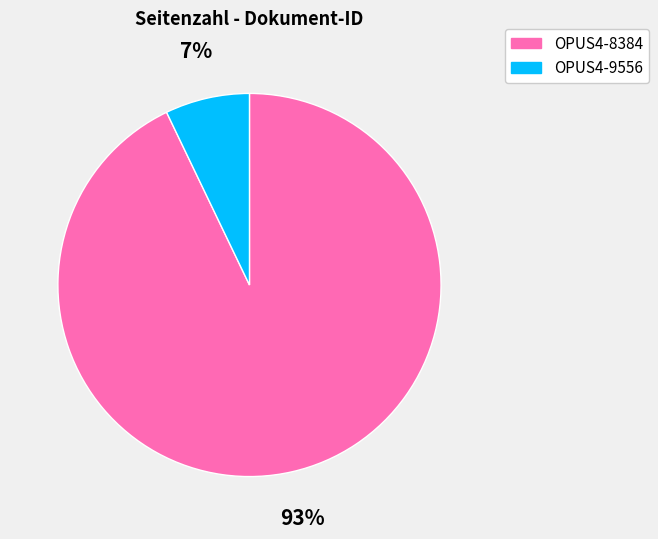

Which category has the smallest portion of the pie?

OPUS4-9556